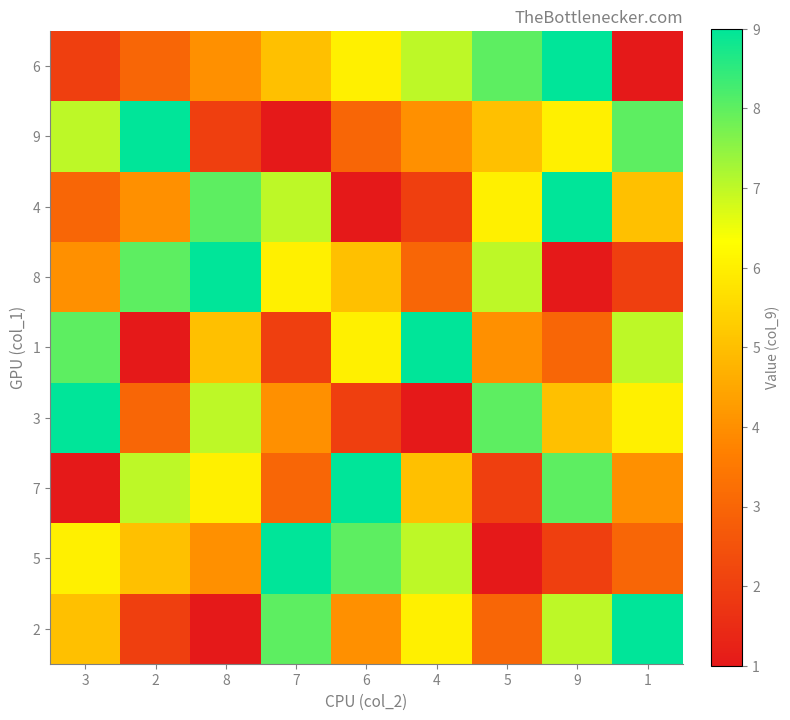

Reading left to right, what are all the values shown in this chart?

6: 3=2	2=3	8=4	7=5	6=6	4=7	5=8	9=9	1=1
9: 3=7	2=9	8=2	7=1	6=3	4=4	5=5	9=6	1=8
4: 3=3	2=4	8=8	7=7	6=1	4=2	5=6	9=9	1=5
8: 3=4	2=8	8=9	7=6	6=5	4=3	5=7	9=1	1=2
1: 3=8	2=1	8=5	7=2	6=6	4=9	5=4	9=3	1=7
3: 3=9	2=3	8=7	7=4	6=2	4=1	5=8	9=5	1=6
7: 3=1	2=7	8=6	7=3	6=9	4=5	5=2	9=8	1=4
5: 3=6	2=5	8=4	7=9	6=8	4=7	5=1	9=2	1=3
2: 3=5	2=2	8=1	7=8	6=4	4=6	5=3	9=7	1=9